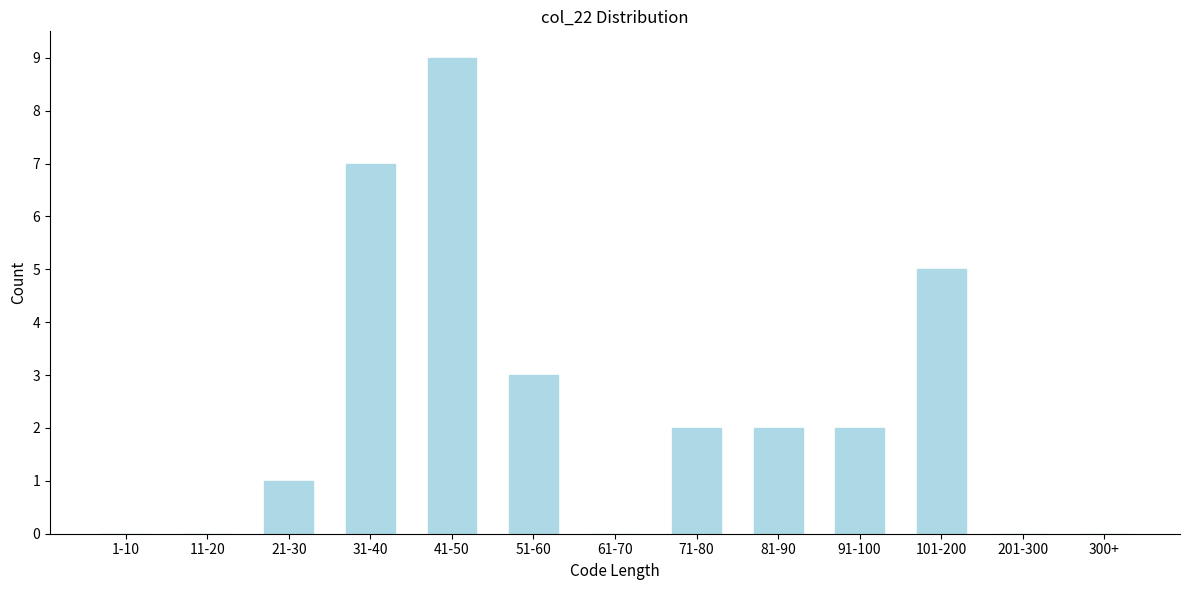

Reading right to left, extract all data points from this chart.

300+=0	201-300=0	101-200=5	91-100=2	81-90=2	71-80=2	61-70=0	51-60=3	41-50=9	31-40=7	21-30=1	11-20=0	1-10=0